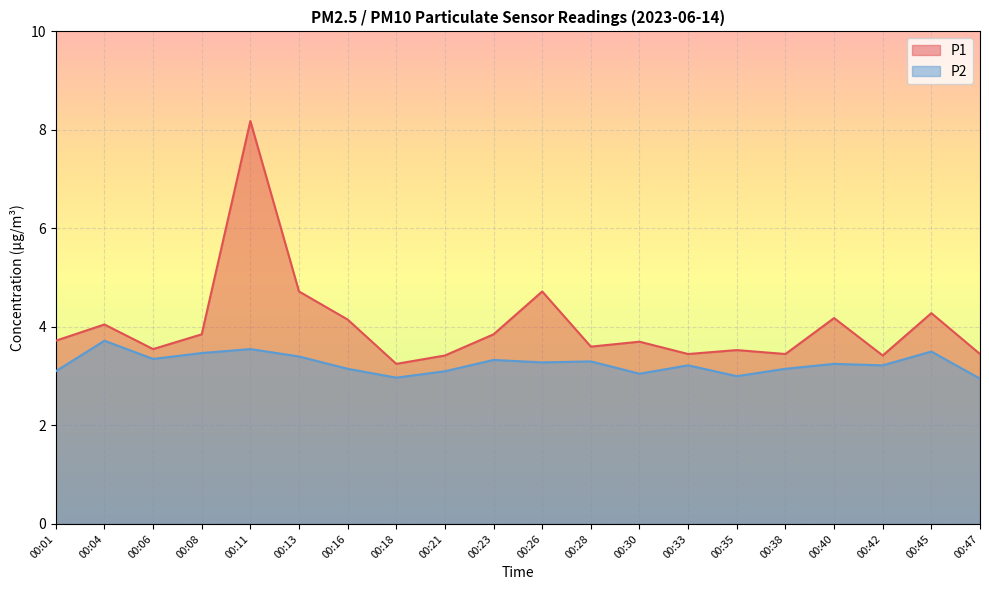

Reading right to left, what are all the values shown in this chart?

P1: 00:47=3.5	00:45=4.3	00:42=3.4	00:40=4.2	00:38=3.5	00:35=3.5	00:33=3.5	00:30=3.7	00:28=3.6	00:26=4.7	00:23=3.9	00:21=3.4	00:18=3.2	00:16=4.2	00:13=4.7	00:11=8.2	00:08=3.9	00:06=3.5	00:04=4.0	00:01=3.7
P2: 00:47=3.0	00:45=3.5	00:42=3.2	00:40=3.2	00:38=3.1	00:35=3.0	00:33=3.2	00:30=3.0	00:28=3.3	00:26=3.3	00:23=3.3	00:21=3.1	00:18=3.0	00:16=3.1	00:13=3.4	00:11=3.5	00:08=3.5	00:06=3.4	00:04=3.7	00:01=3.1